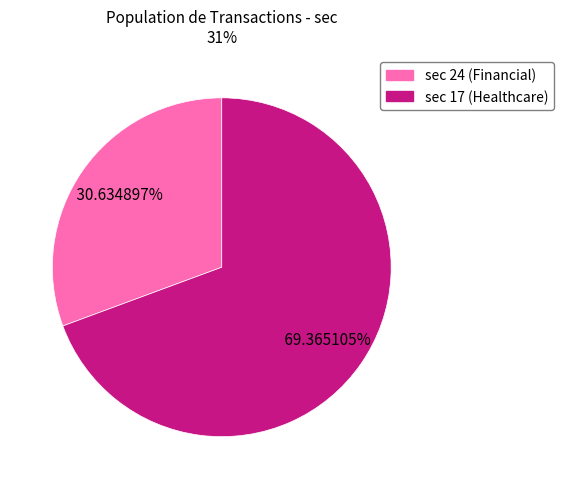

Does any single category account for the majority?

Yes